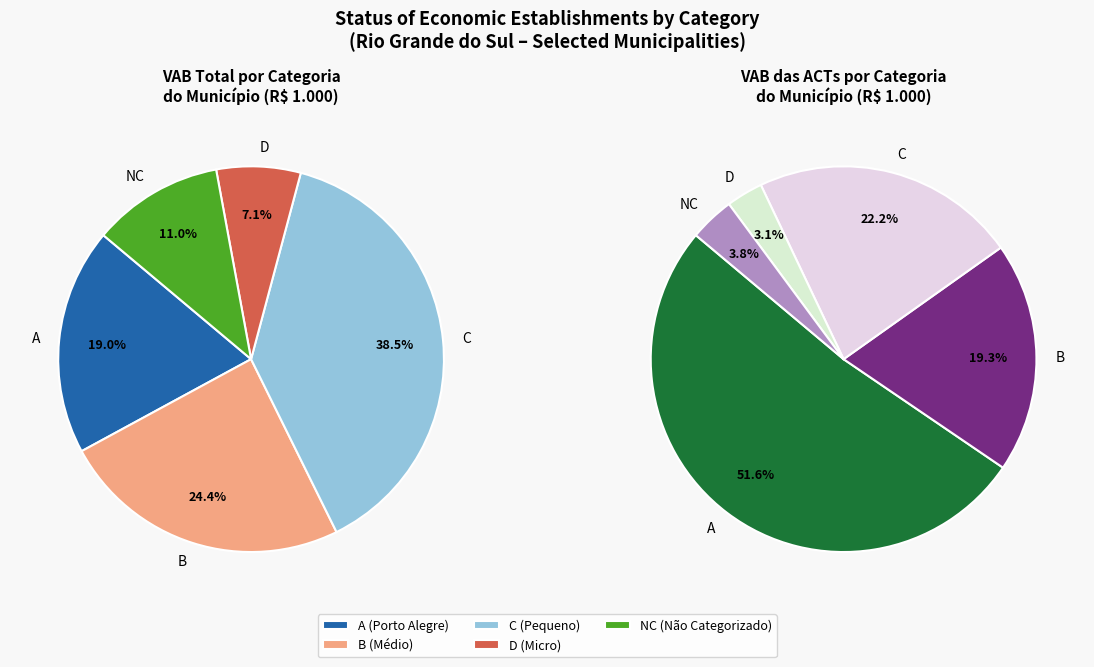

Is the sum of B and B greater than half?

No